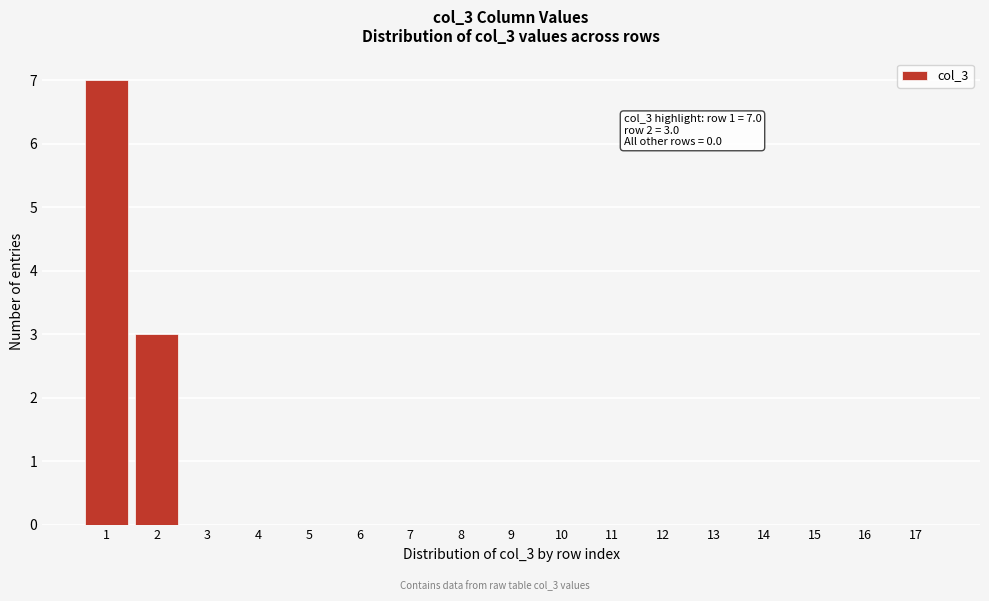

Reading left to right, what are all the values shown in this chart?

1=7	2=3	3=0	4=0	5=0	6=0	7=0	8=0	9=0	10=0	11=0	12=0	13=0	14=0	15=0	16=0	17=0